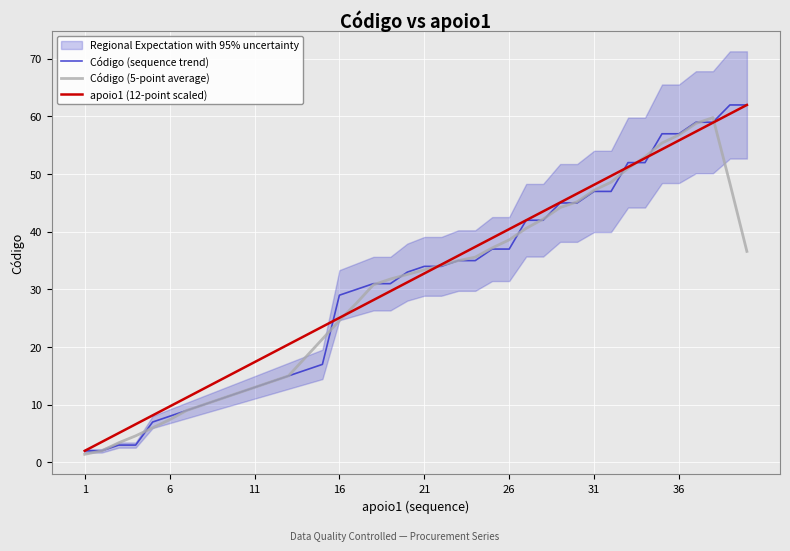

What is the sum of all Código (sequence trend) values?

1236.0